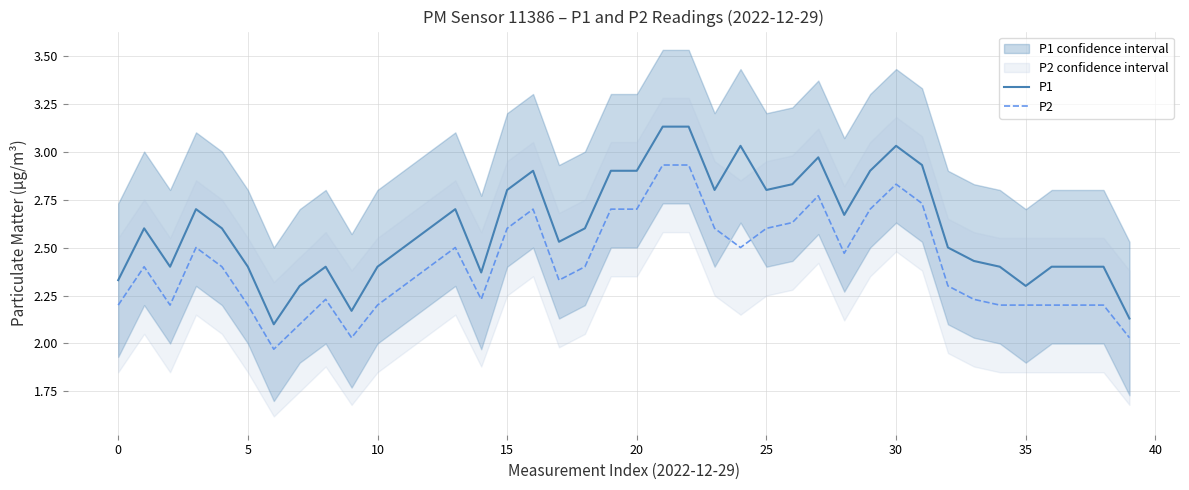

At how many categories does at least one series exceed 2?

40